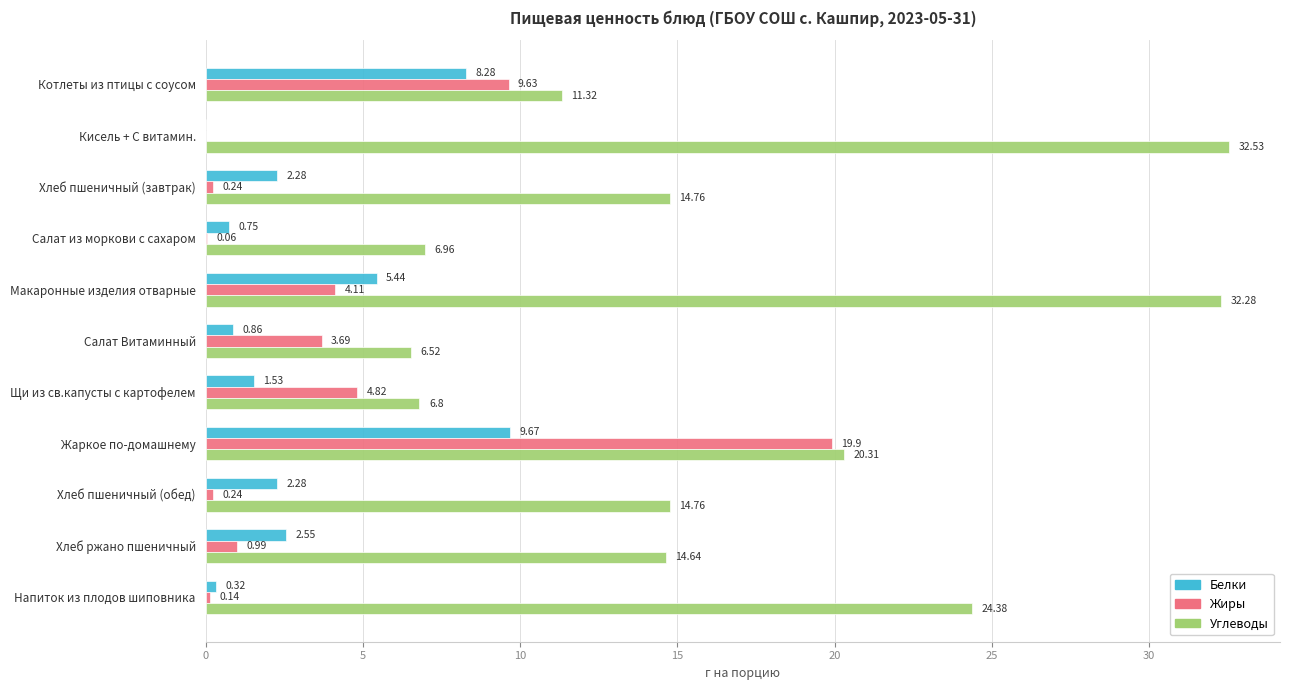

What is the sum of all Жиры values?

43.8